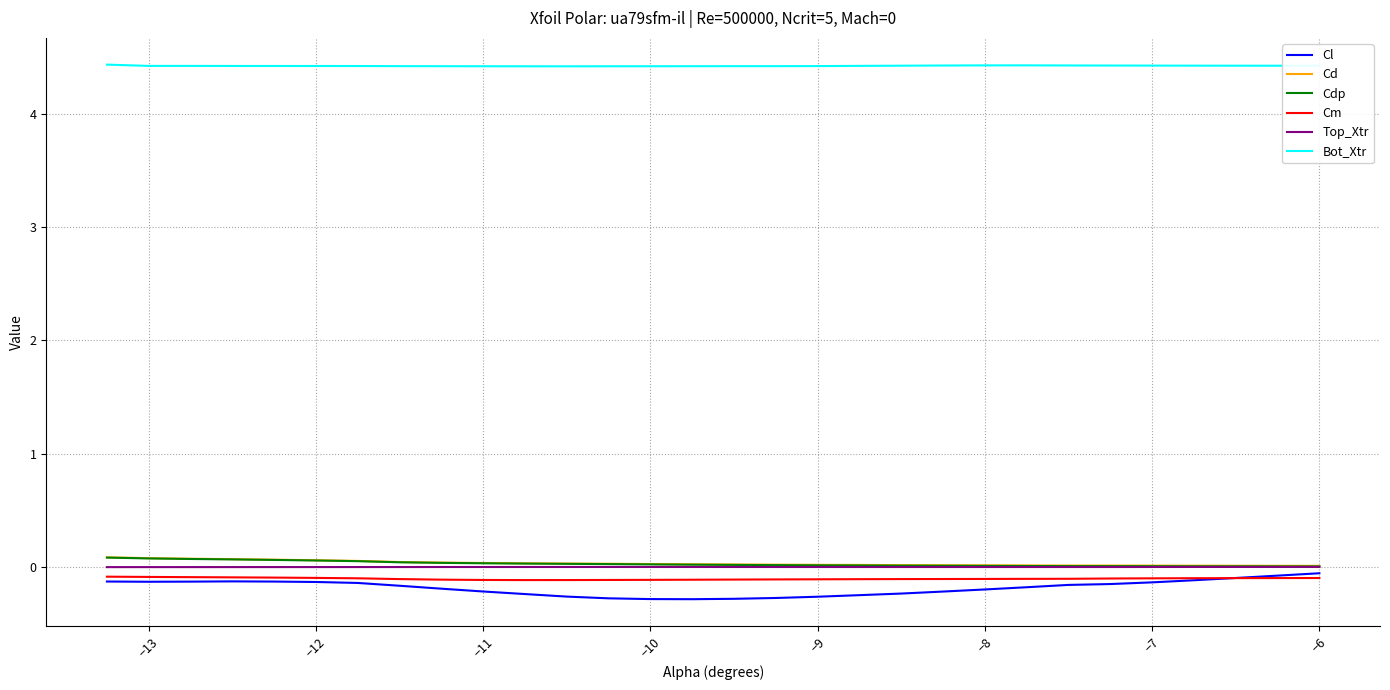

How many lines are shown in the chart?

6